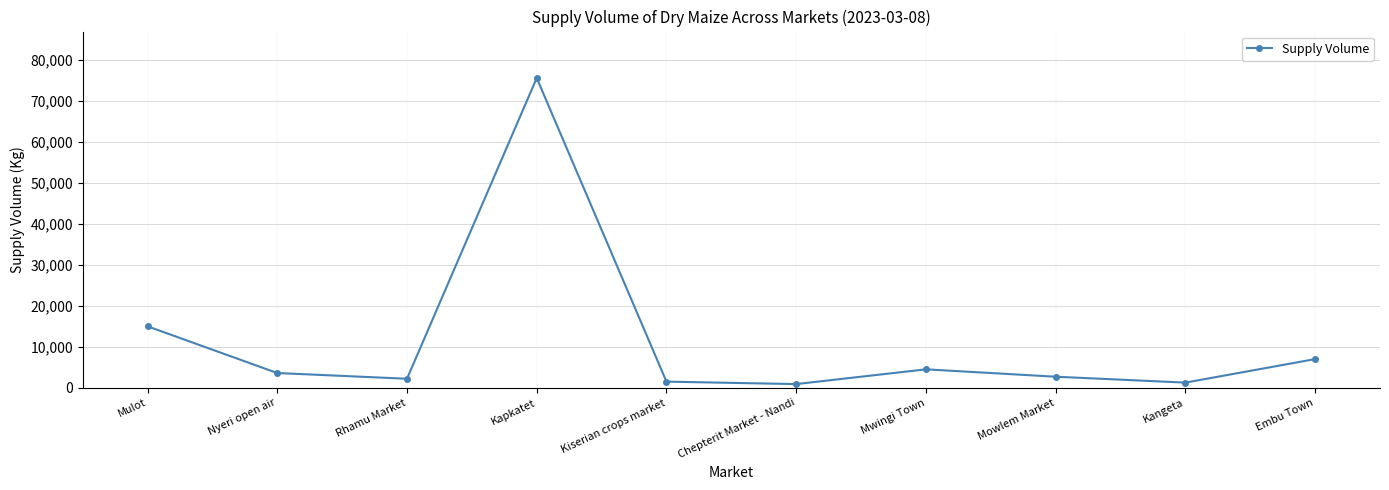

What is the value of the 5th point from the left?

1500